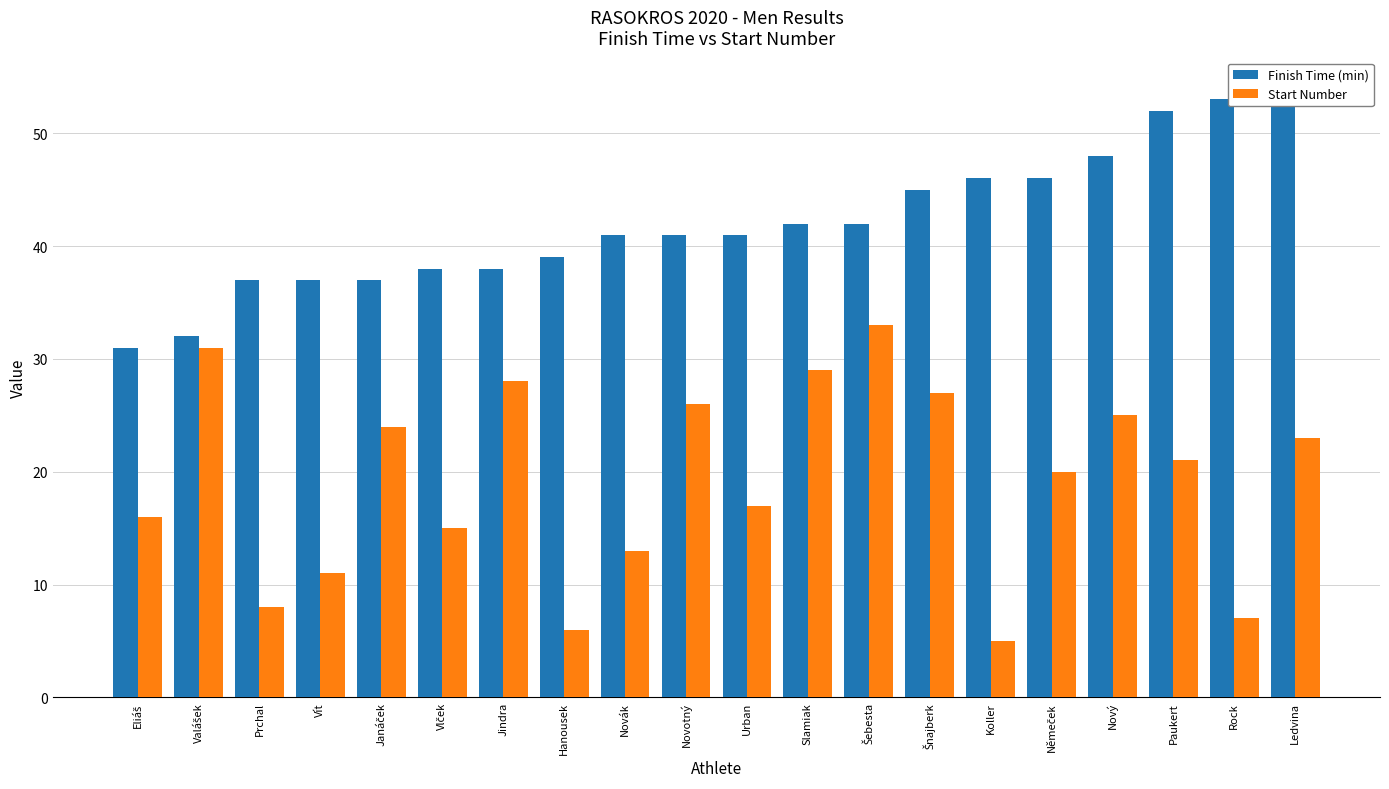

List the series in order of their overall mean, highest first.

Finish Time (min), Start Number